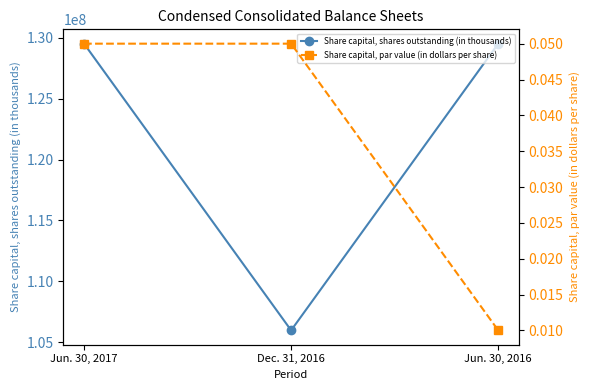

Which series changed the most between Dec. 31, 2016 and Jun. 30, 2016?

Share capital, shares outstanding (in thousands)